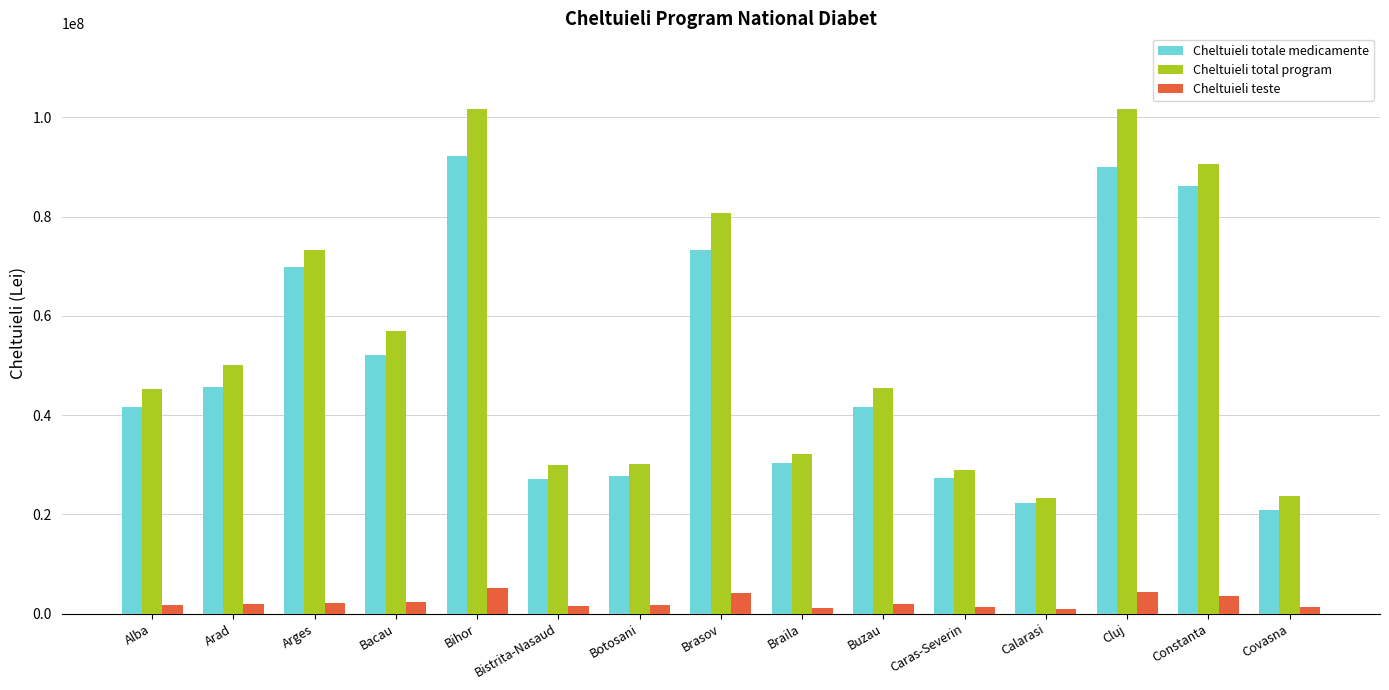

At which label is Cheltuieli total program closest to 62470631?

Bacau